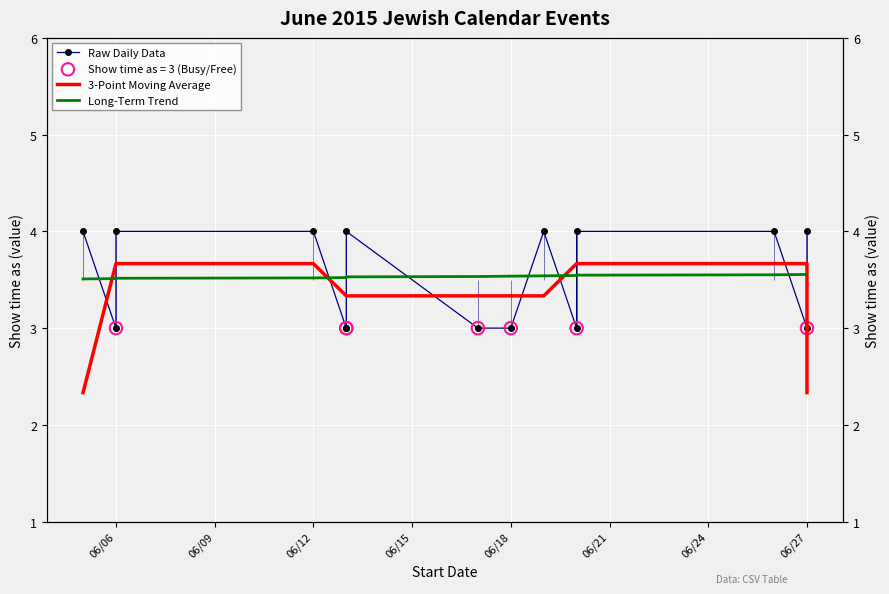

Which series reaches the maximum Y coordinate?

Raw Daily Data